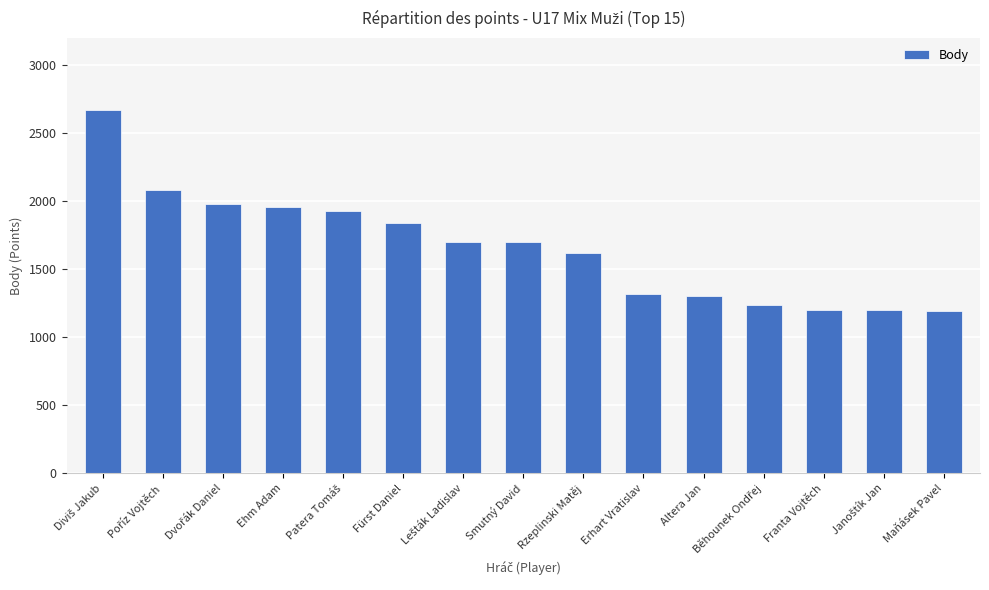

What is the change in value from Rzeplinski Matěj to Erhart Vratislav?

-300